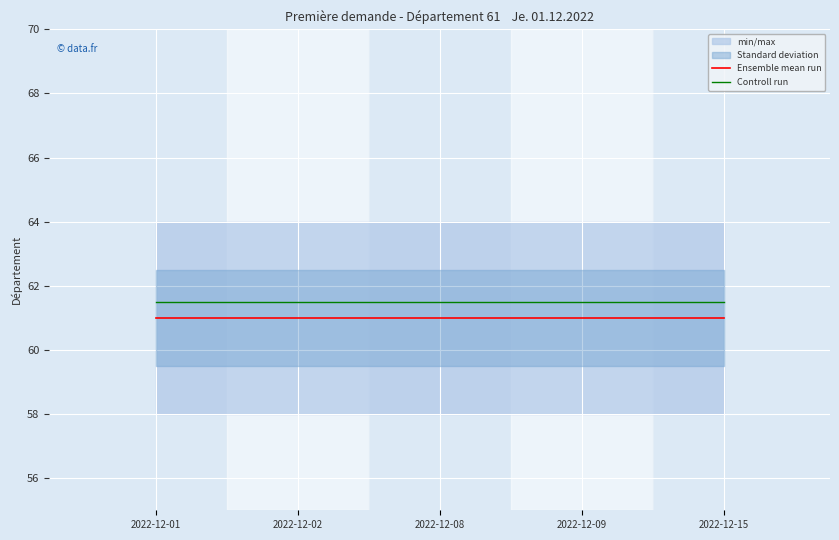

True or false: Controll run and Ensemble mean run intersect in this chart.

False